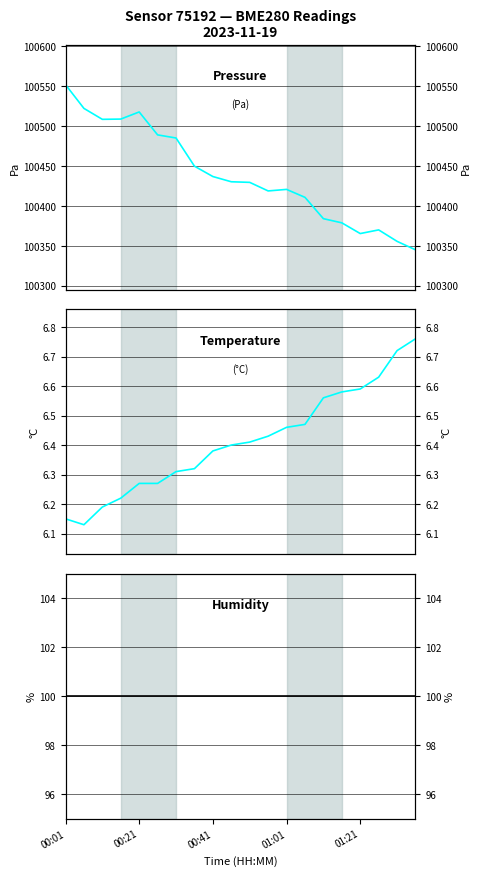

Which label corresponds to the smallest value in the chart?

00:21